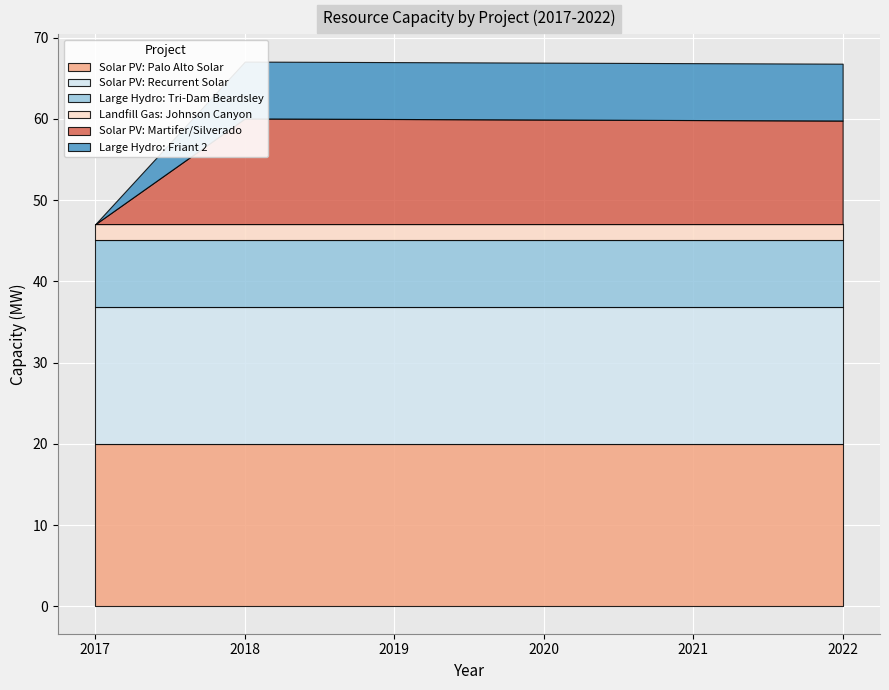

What is the spread (max minus min) of values at 2022?

18.1